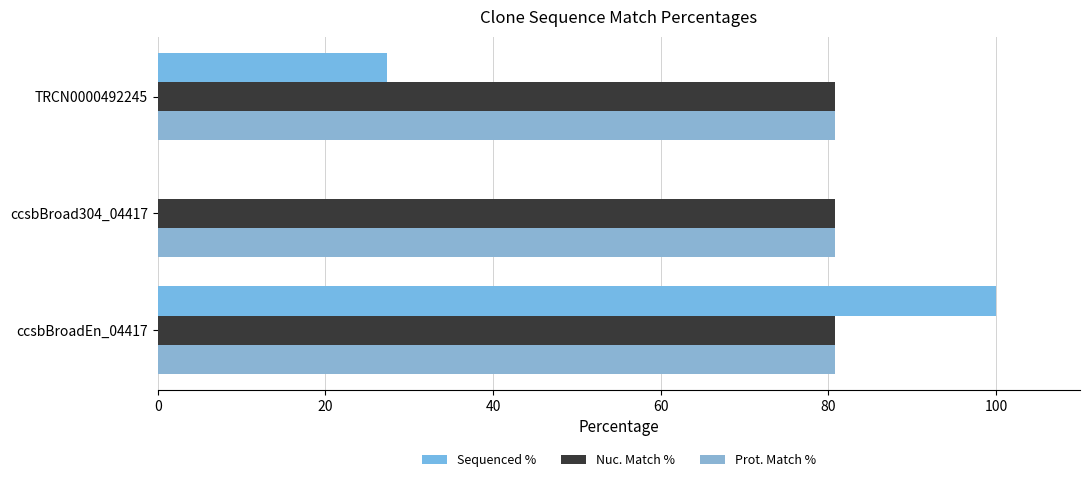

Which series has the largest range (max minus min)?

Sequenced %